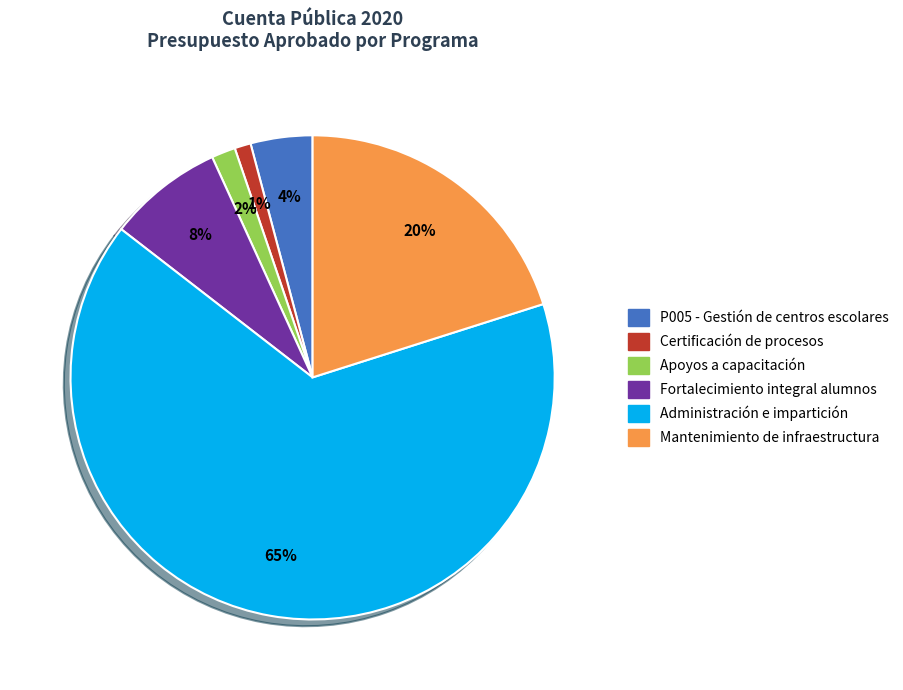

What percentage is the Certificación de procesos slice, to the nearest percent?

1%